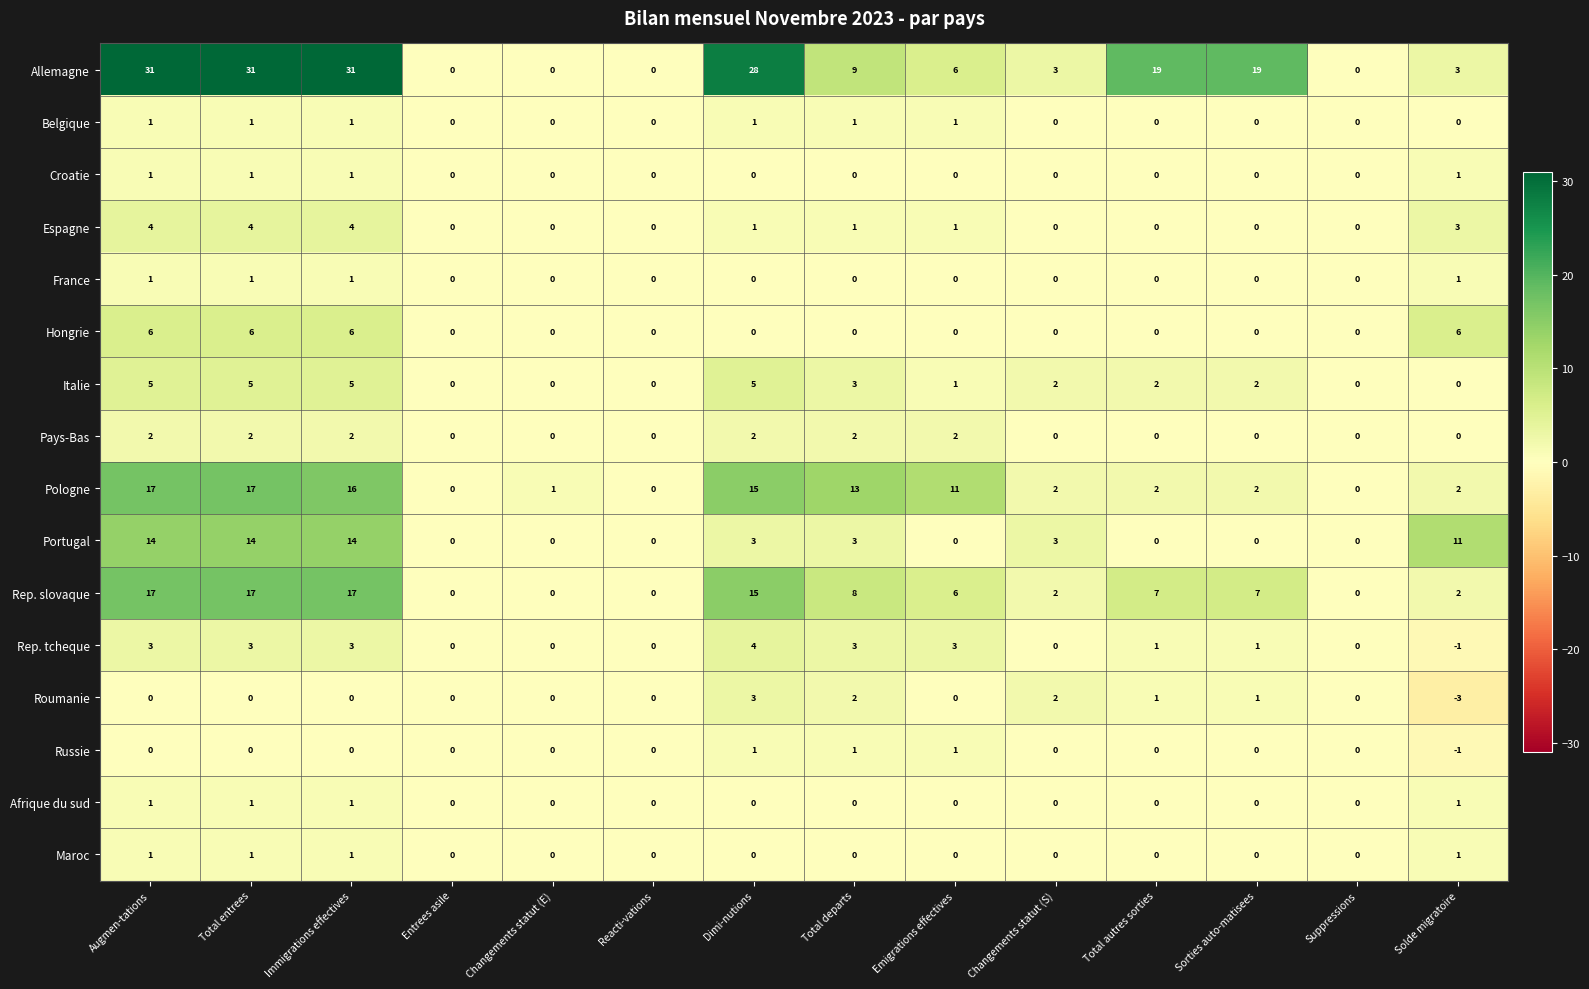

What is the difference between the maximum and second lowest values in the Espagne series?

4